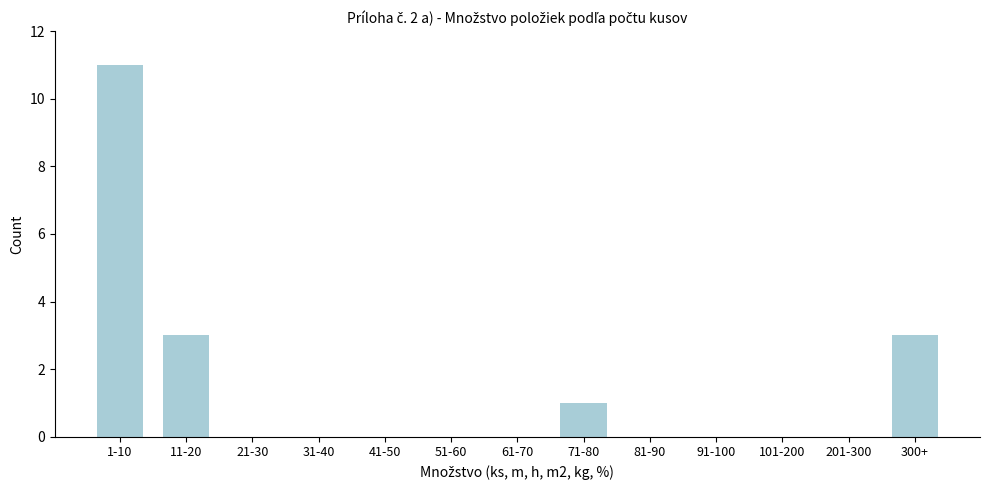

Reading left to right, what are all the values shown in this chart?

1-10=11	11-20=3	21-30=0	31-40=0	41-50=0	51-60=0	61-70=0	71-80=1	81-90=0	91-100=0	101-200=0	201-300=0	300+=3